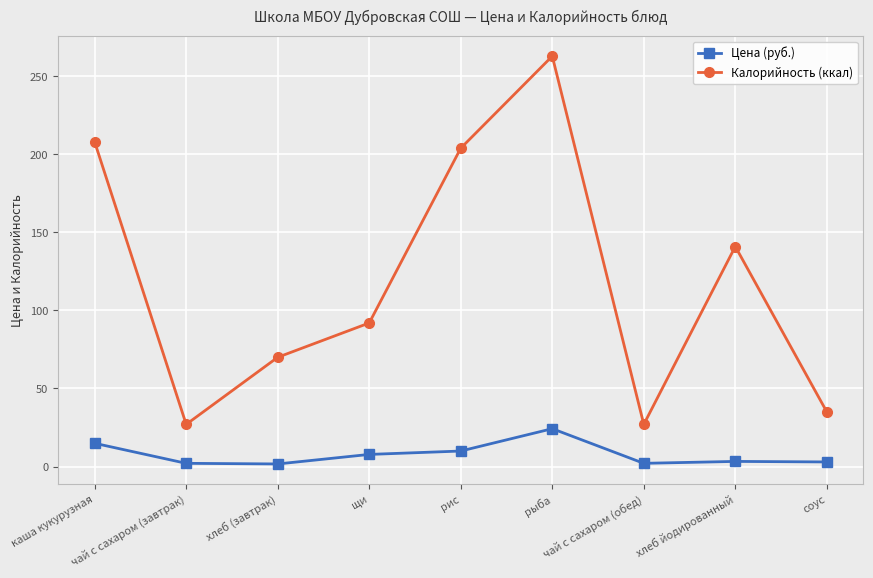

What is the highest value of the Калорийность (ккал) series?

263.0